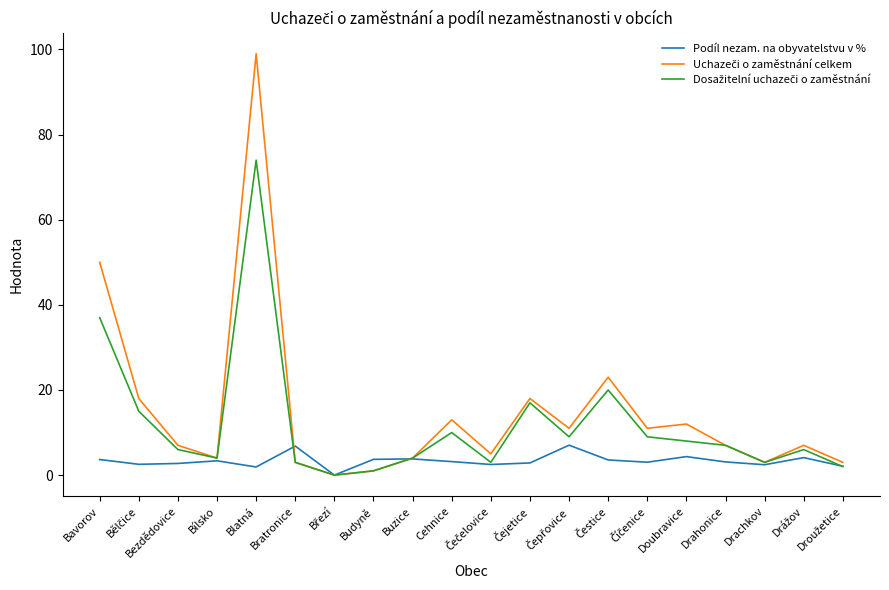

What is the greatest value displayed?

99.0